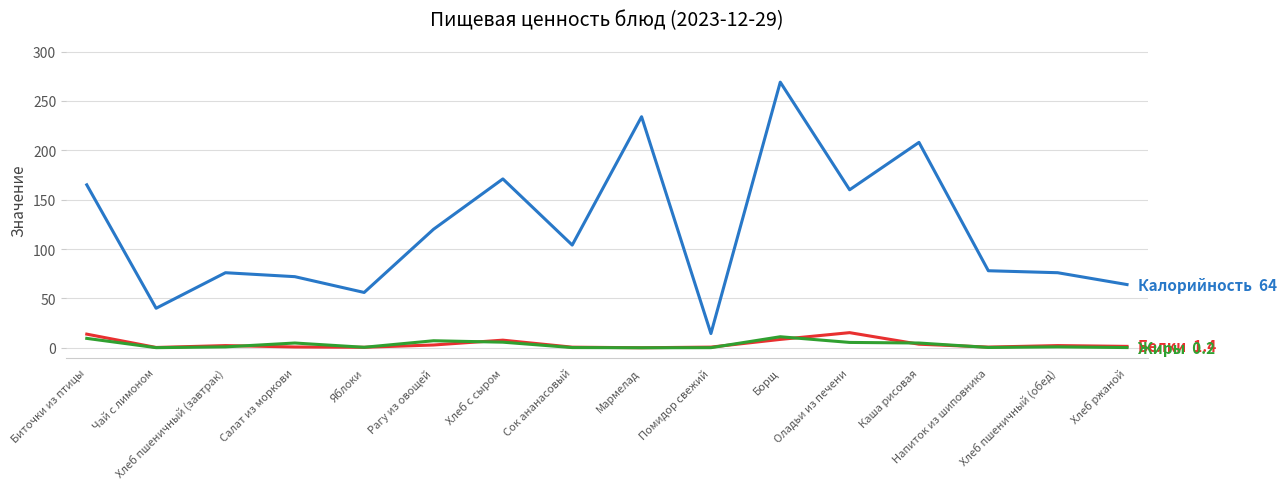

What is the maximum value shown in the chart?

269.0